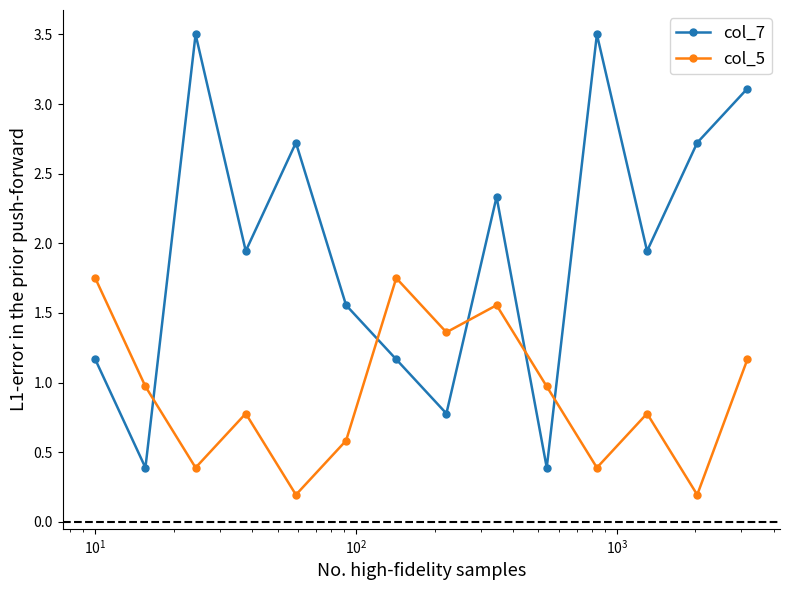

What is the greatest value displayed?

3.5